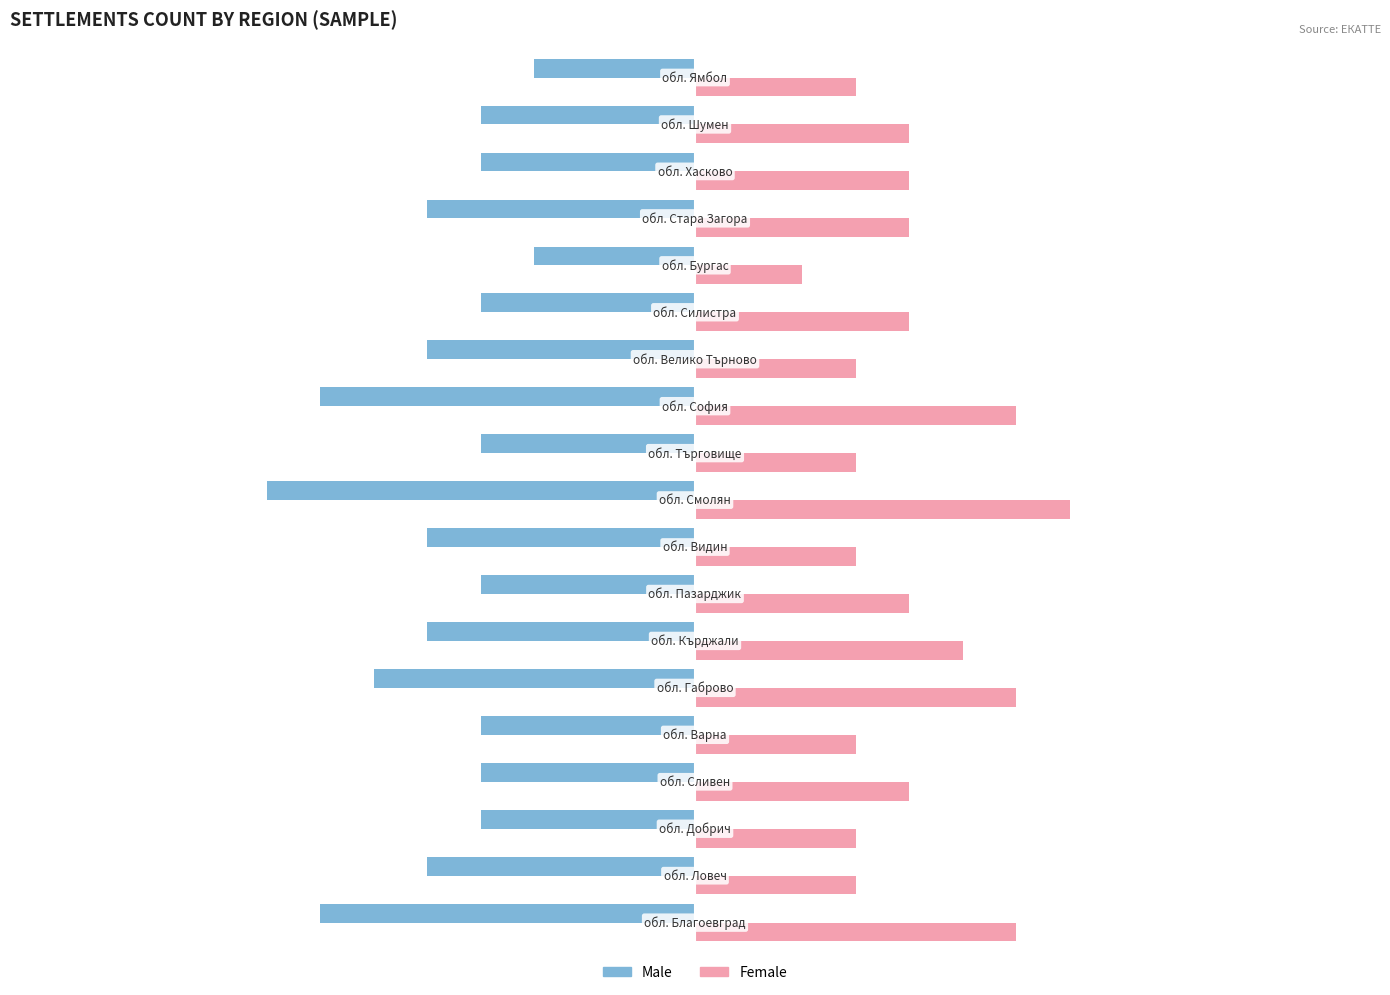

What is the difference between the maximum and minimum values in the Male series?

5